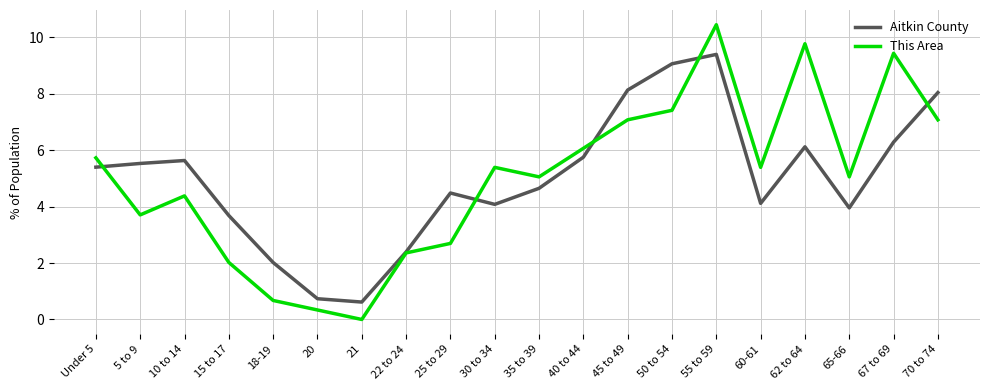

What is the spread (max minus min) of values at 25 to 29?

1.8